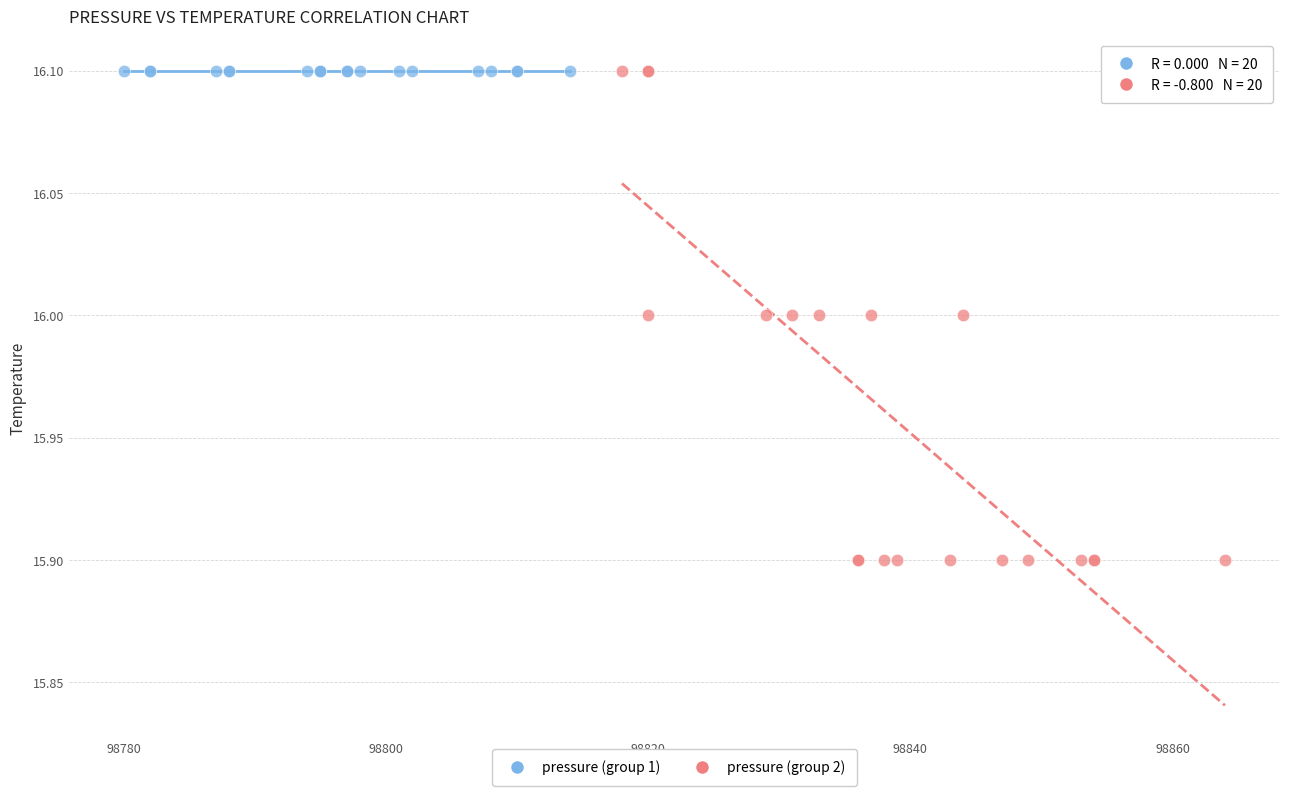

What are all the series names shown in the legend?

pressure (group 1), pressure (group 2)